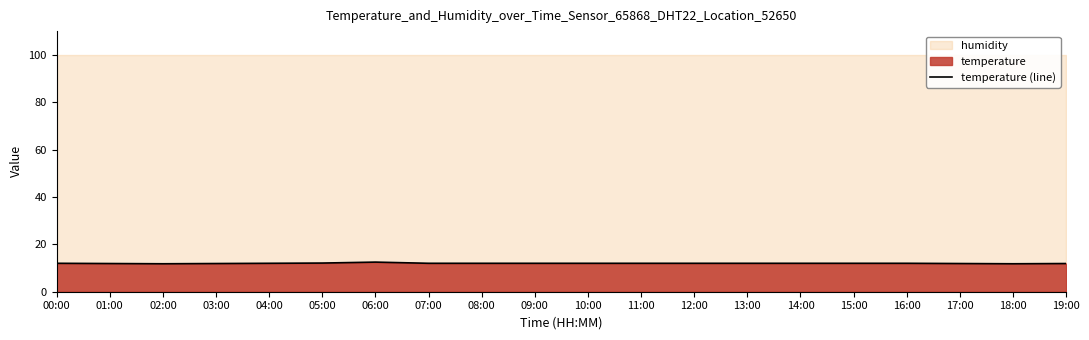

How many points are higher than both their immediate neighbors (excluding endpoints)?

1